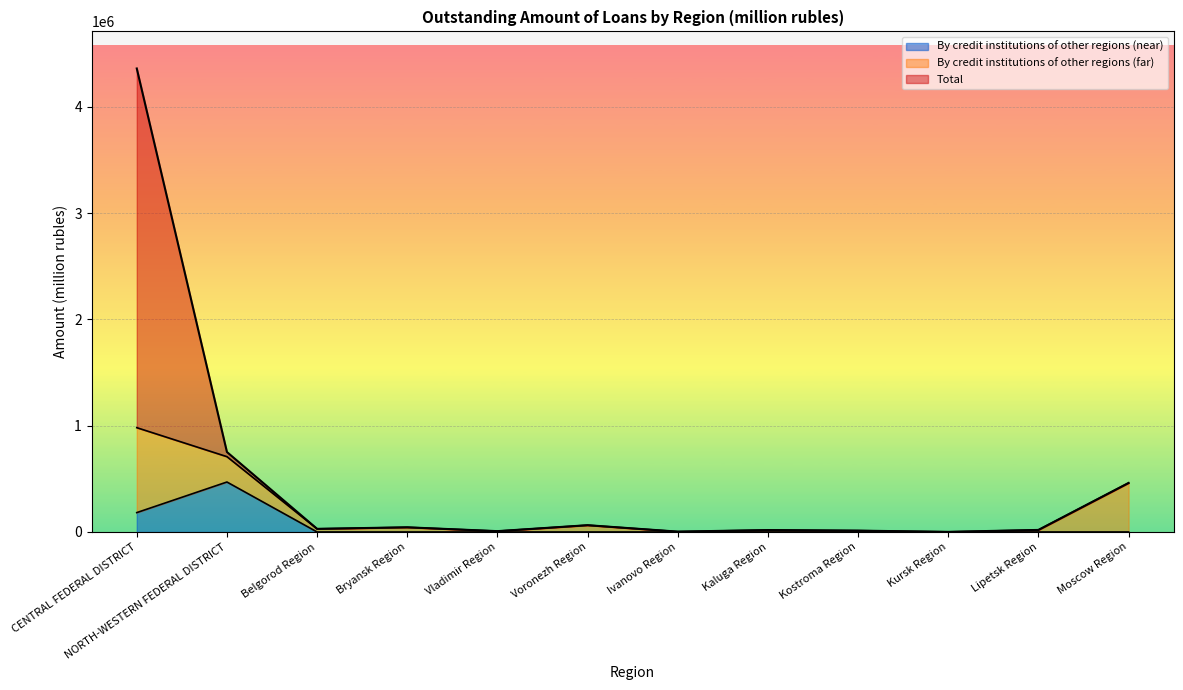

Between NORTH-WESTERN FEDERAL DISTRICT and Ivanovo Region, which series saw the biggest shift?

Total